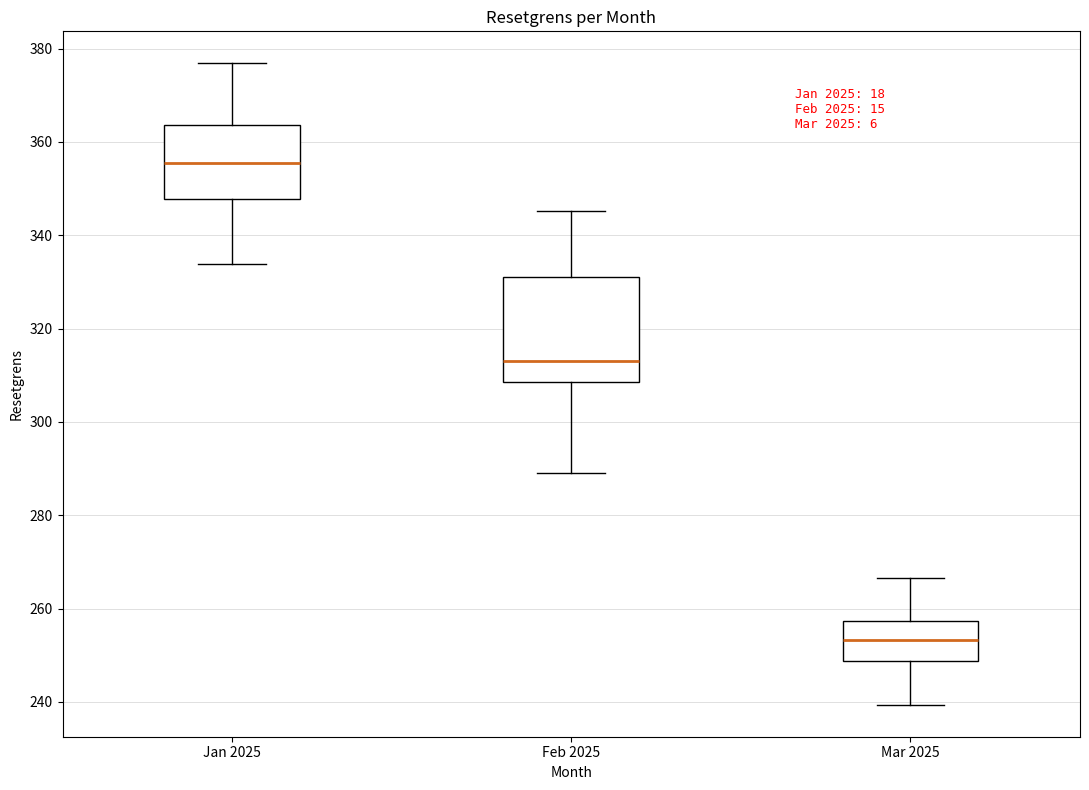

Where is the upper edge of the box for Feb 2025 on the y-axis? The values are not printed on the chart, so give them approximately, as read against the axis.

332